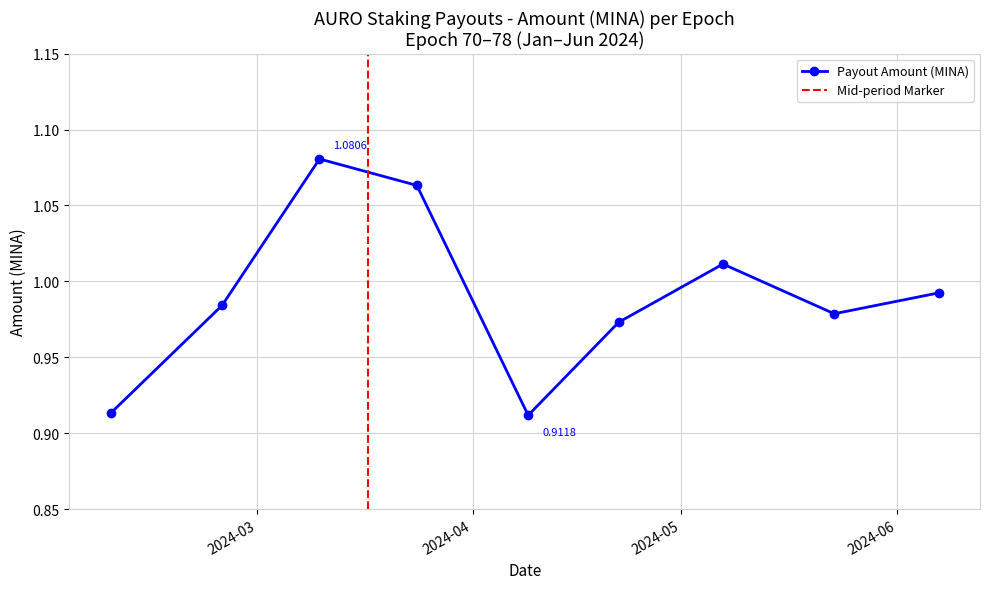

Is it true that the value at 2024-06-07 is 1.5?

False